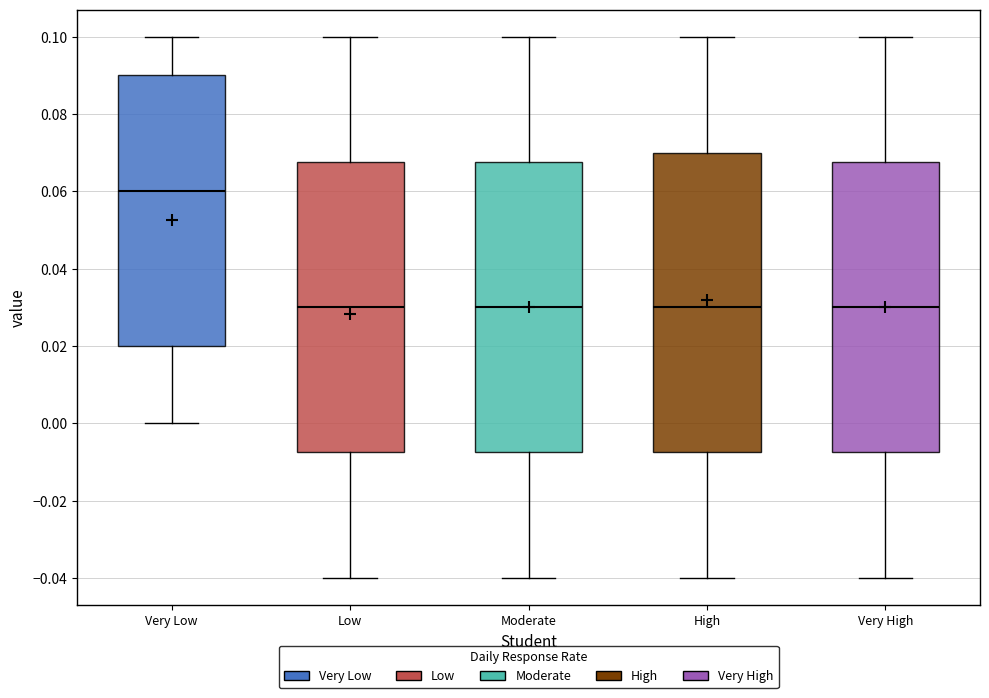

Reading left to right, transcribe this box plot: for each box, give where its median line is, the range the box spans, and where its two whiskers end, as read against the y-axis. The values are not printed on the chart, so give them approximately, as read against the axis.

Very Low: median 0.060, box 0.020 to 0.090, whiskers 0.000 to 0.100
Low: median 0.030, box -0.008 to 0.068, whiskers -0.040 to 0.100
Moderate: median 0.030, box -0.008 to 0.068, whiskers -0.040 to 0.100
High: median 0.030, box -0.008 to 0.070, whiskers -0.040 to 0.100
Very High: median 0.030, box -0.008 to 0.068, whiskers -0.040 to 0.100